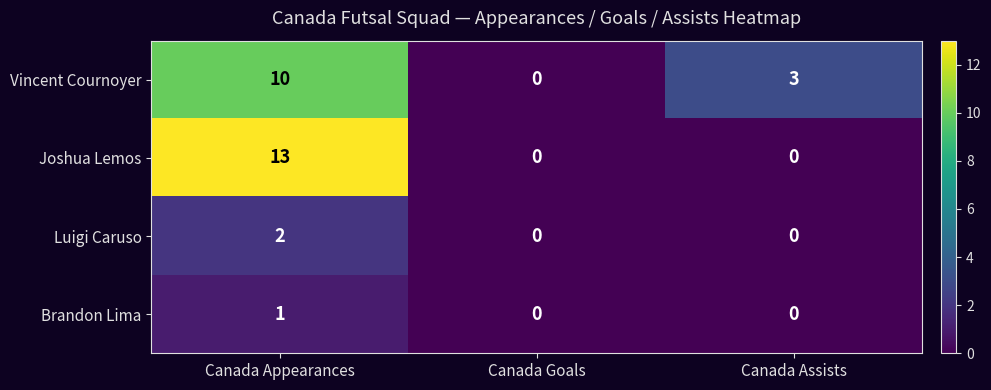

How many values in the Vincent Cournoyer series are below 3?

1